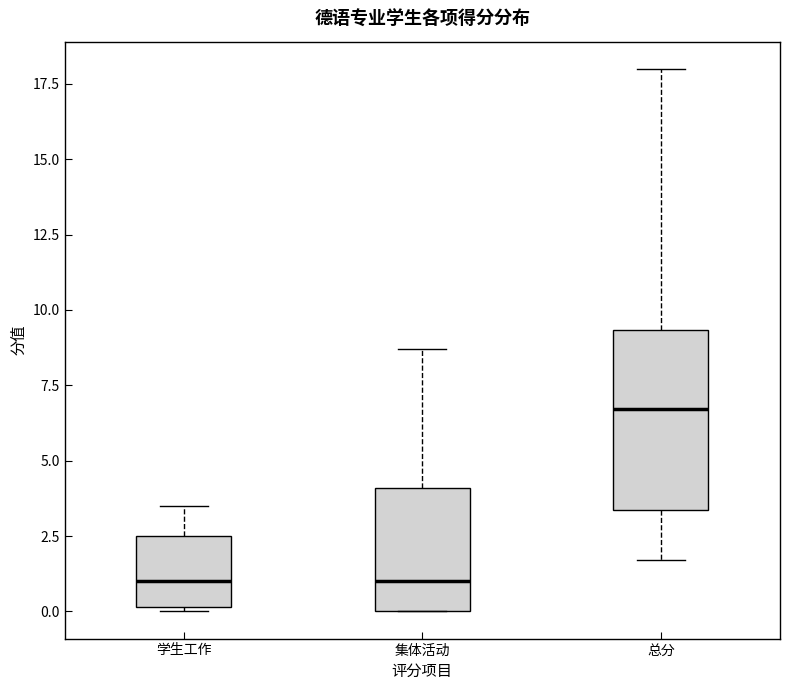

Reading left to right, read every box against the y-axis: the position of its median line, the range the box covers, and the ends of its whiskers. The values are not printed on the chart, so give them approximately, as read against the axis.

学生工作: median 1.0, box 0.0 to 2.5, whiskers 0.0 to 3.5
集体活动: median 1.0, box 0.0 to 4.0, whiskers 0.0 to 8.5
总分: median 6.5, box 3.5 to 9.5, whiskers 1.5 to 18.0